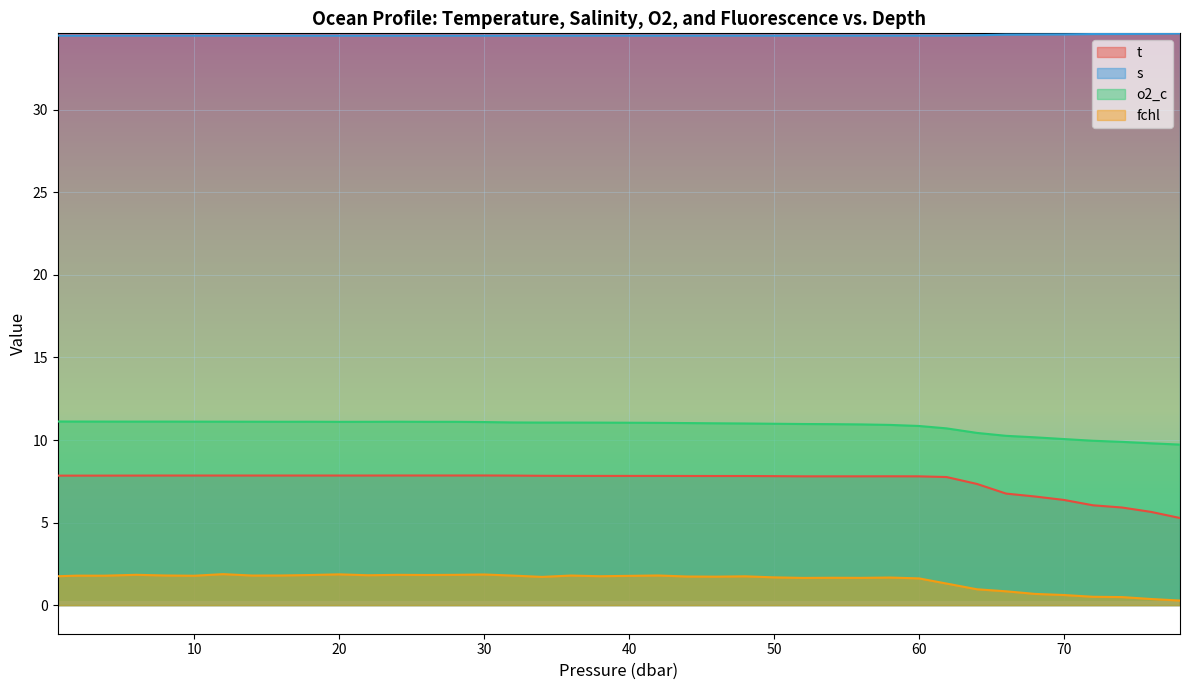

True or false: s has more than 1 interior local peaks.

False